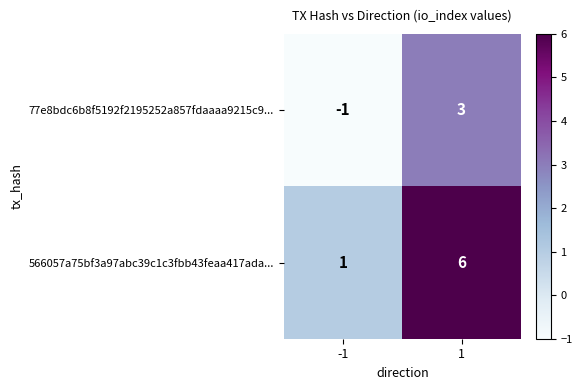

What is the difference between the 77e8bdc6b8f5192f2195252a857fdaaaa9215c9... values at 1 and -1?

4